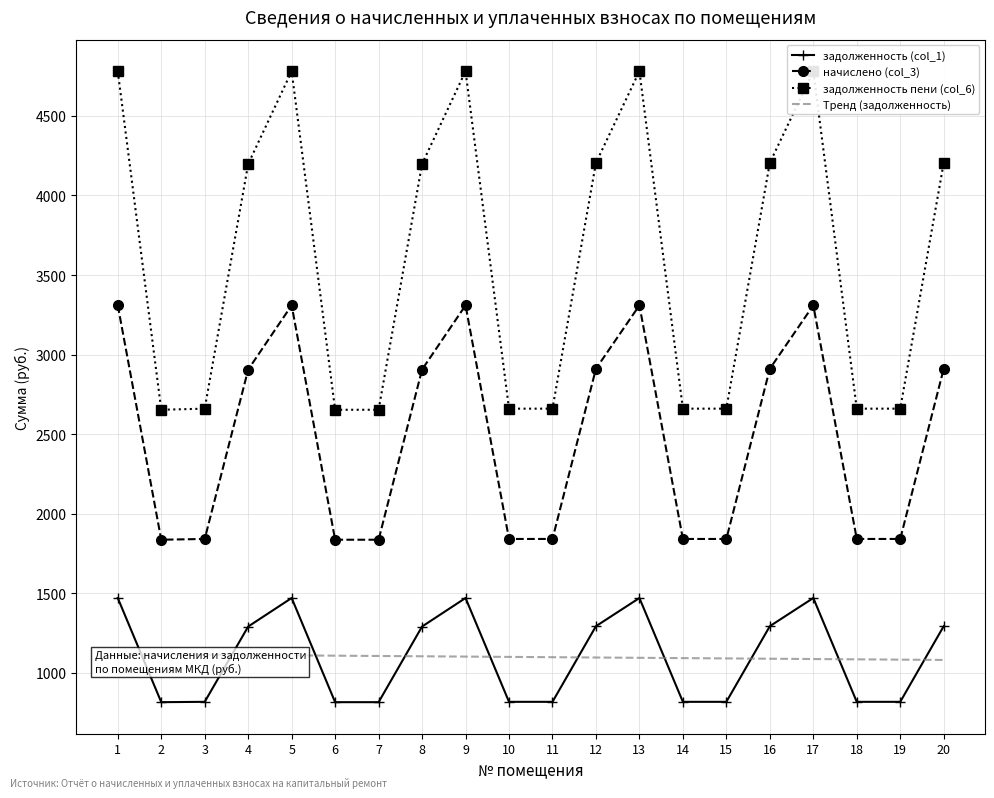

True or false: задолженность (col_1) and задолженность пени (col_6) cross at least once.

False